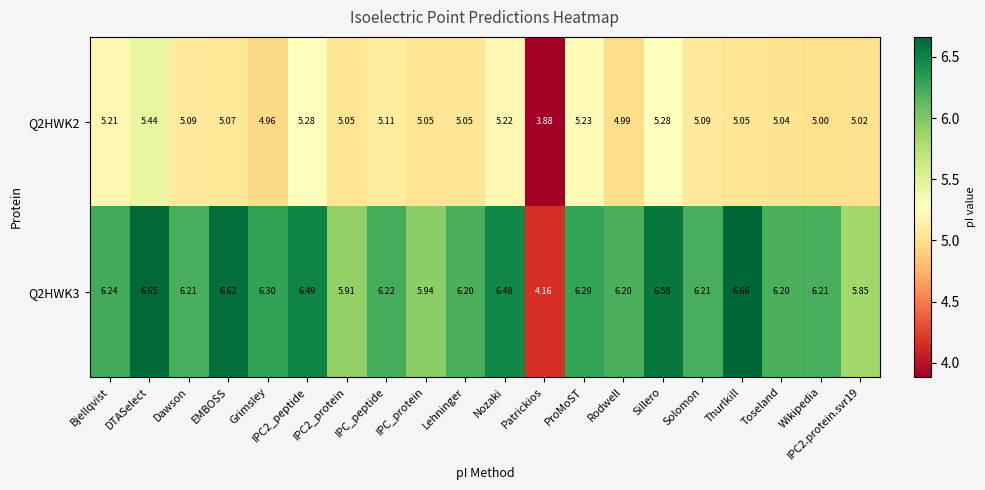

Count the number of categories in the chart.

20